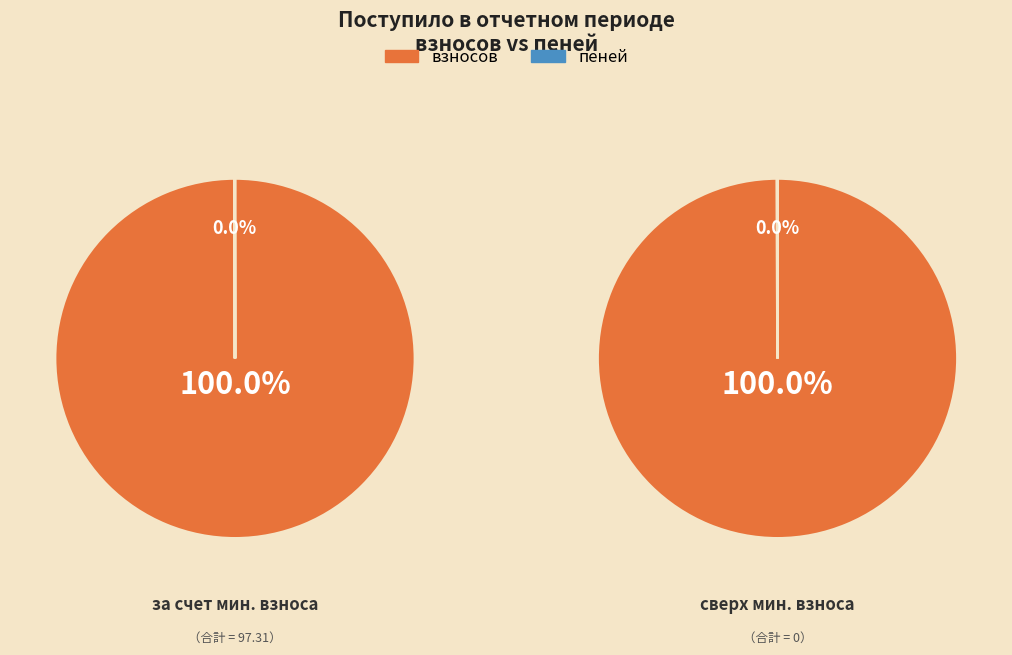

Is there a majority slice in this chart?

Yes